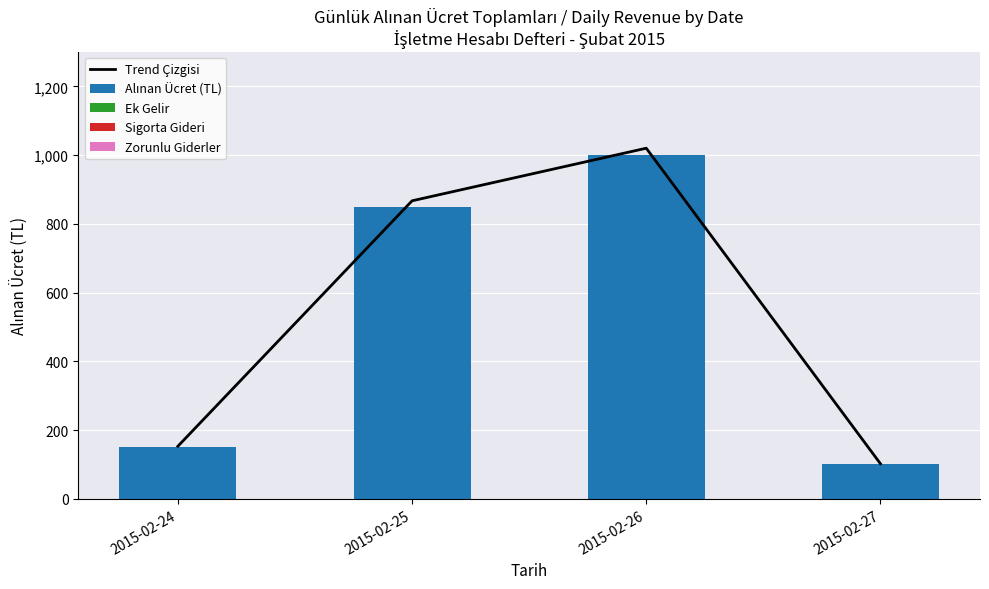

Which series changed the most between 2015-02-24 and 2015-02-25?

Trend Çizgisi